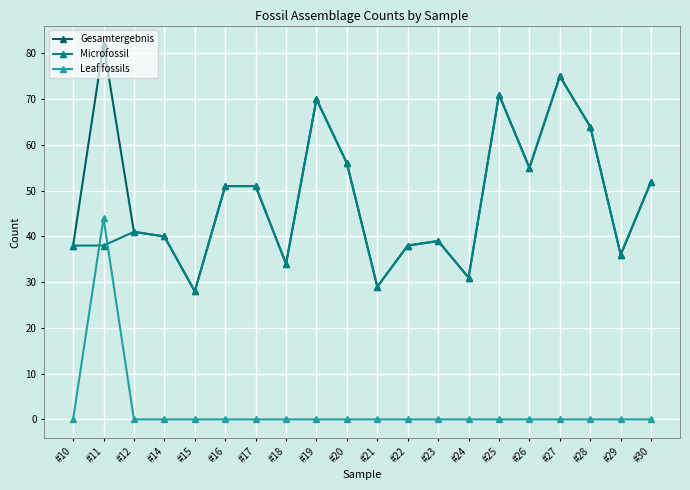

At which label does Gesamtergebnis first exceed 51?

#11